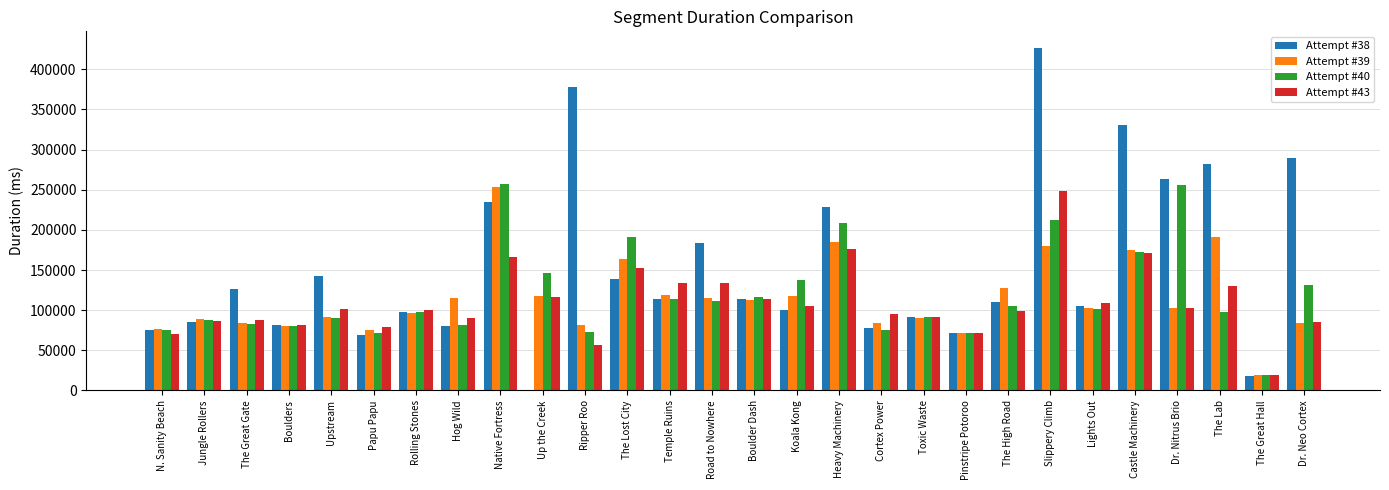

Which series has the largest total across all categories?

Attempt #38